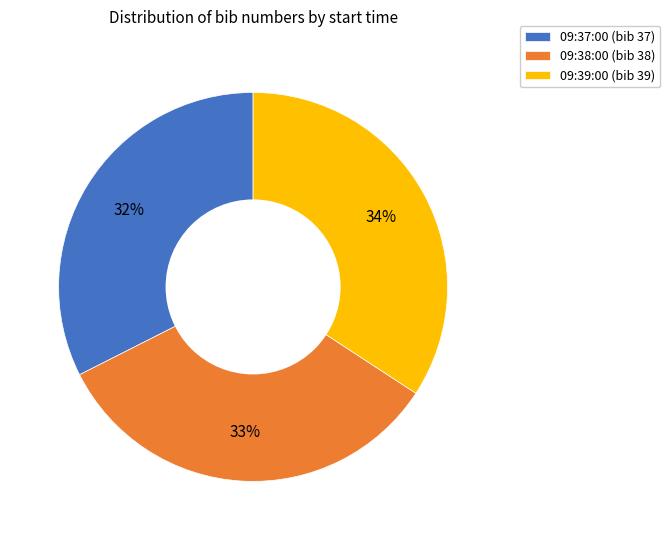

Is 09:39:00 the majority of the pie?

No